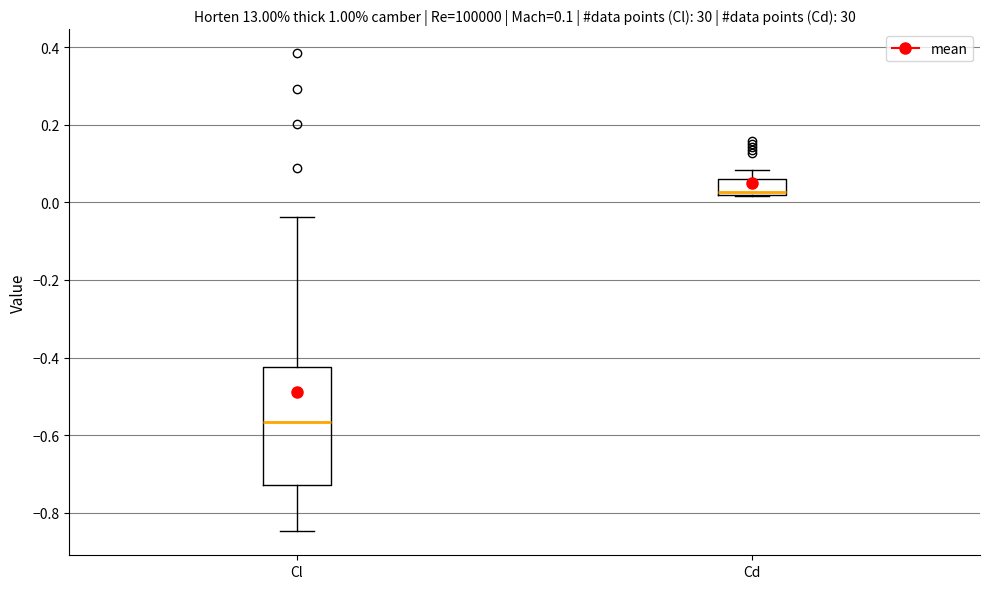

Which box is the tallest, from its lower edge to its upper edge?

Cl